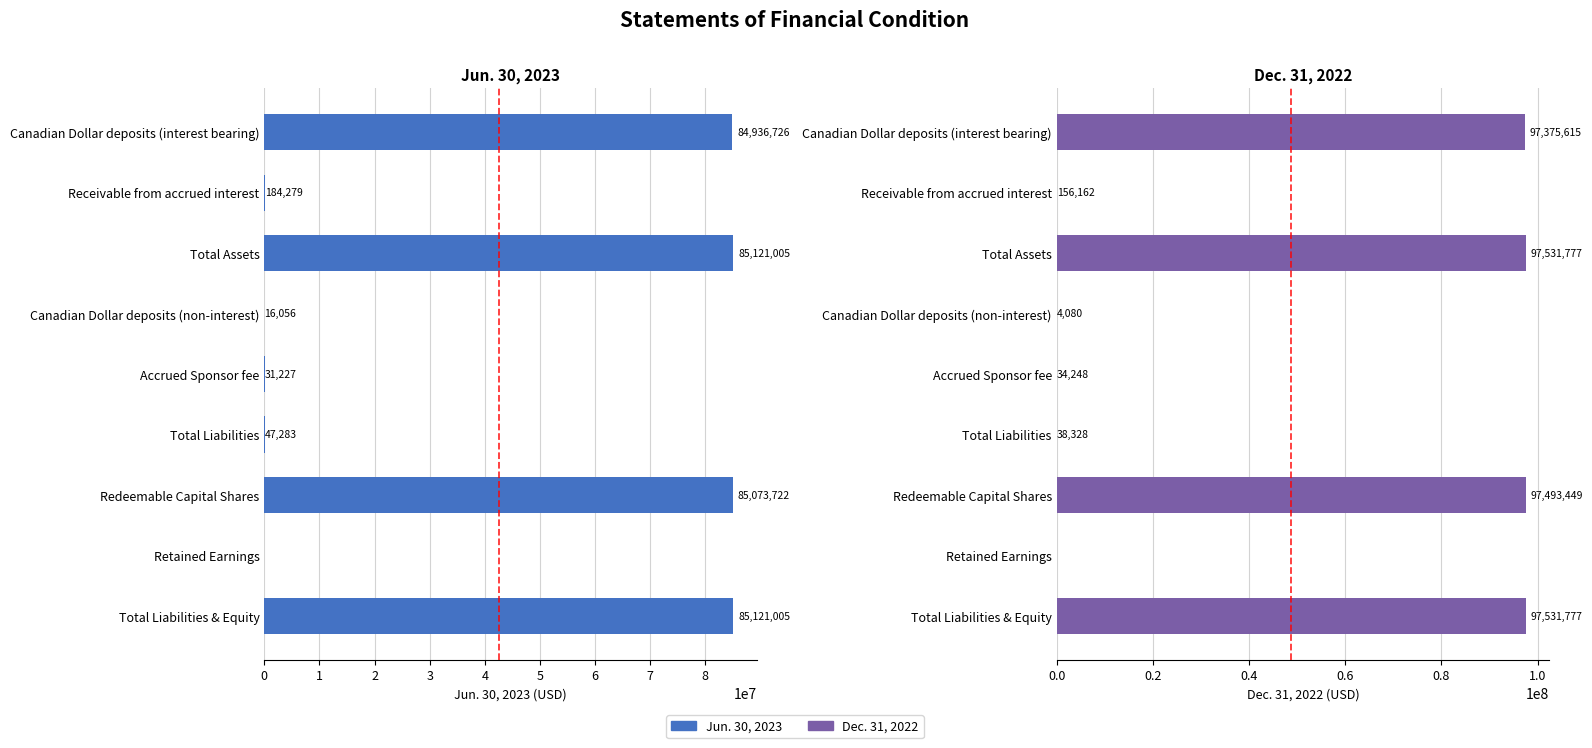

What is the value of the Dec. 31, 2022 bar at the 6th from the left?

38328